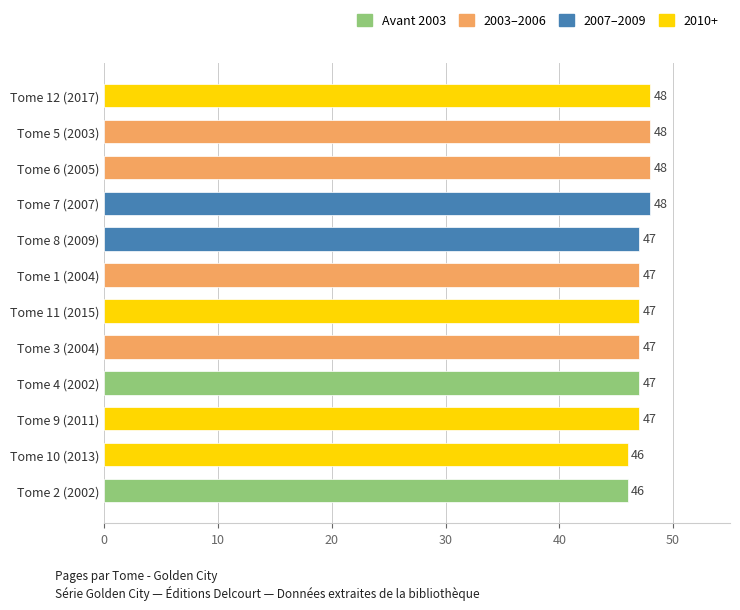

How many distinct data groups are displayed?

1